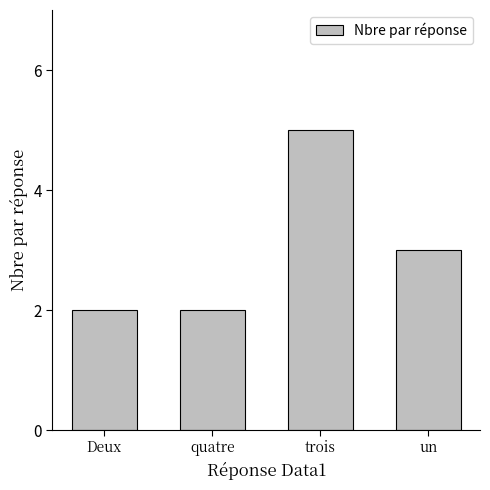

The value at trois is 5. True or false?

True